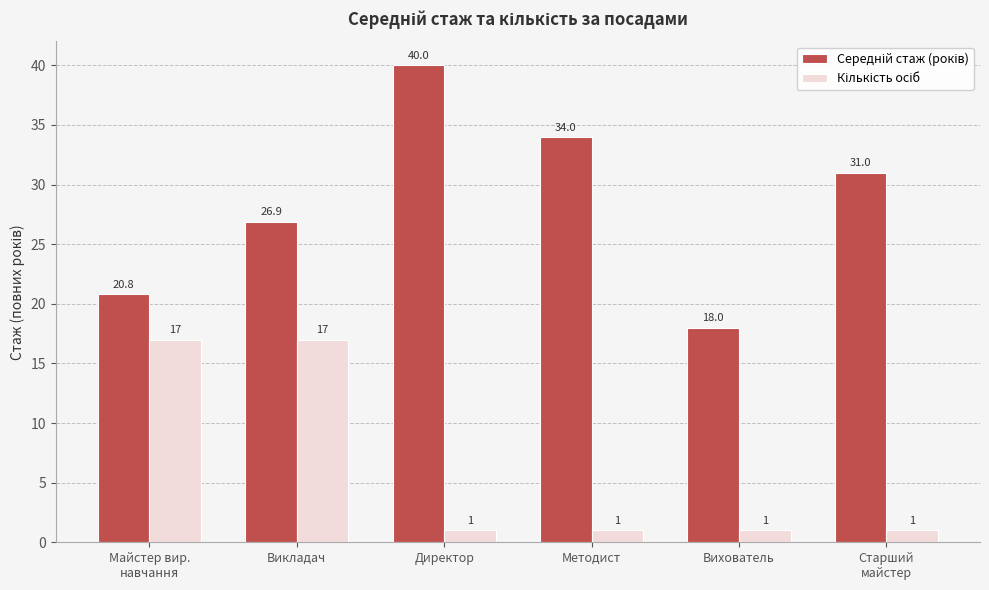

At which category is the sum across all series the highest?

Викладач